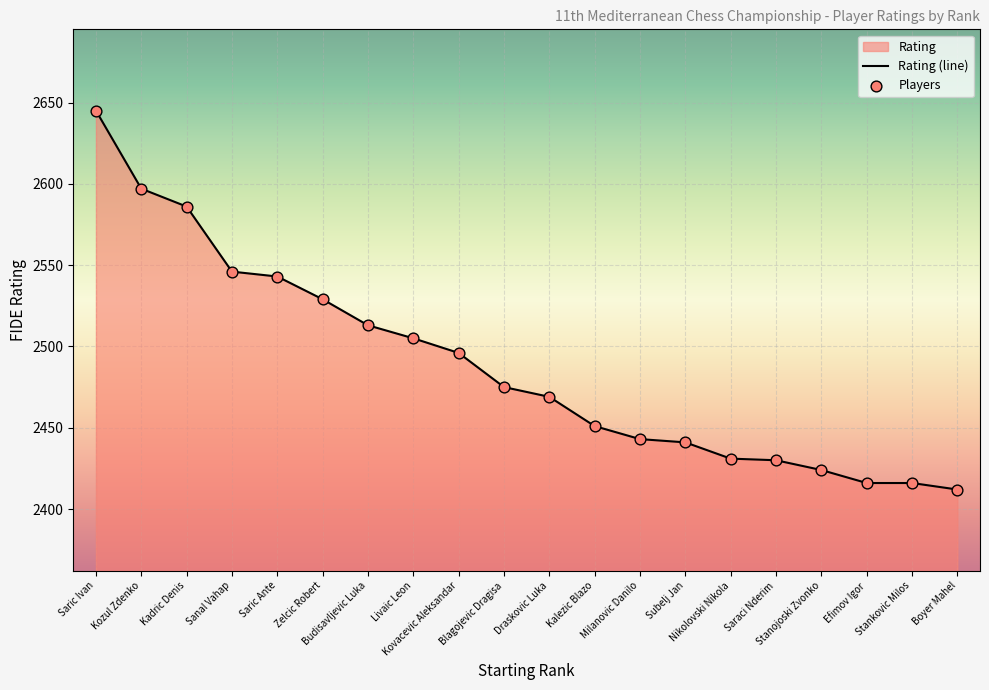

What is the change in value from Livaic Leon to Subelj Jan?

-64